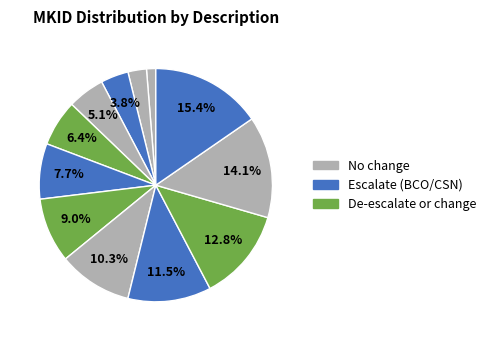

How many slices are in this pie chart?

12